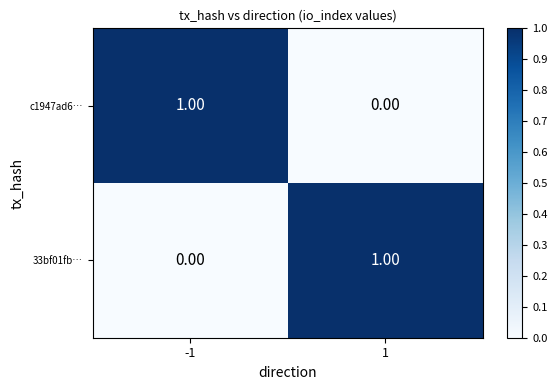

Rank the series at -1 from highest to lowest value.

c1947ad6…, 33bf01fb…